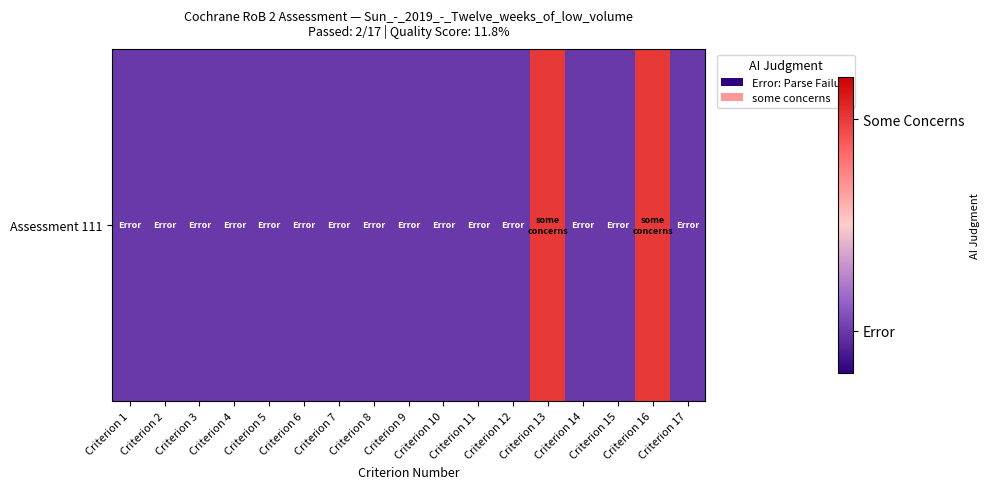

Reading left to right, transcribe all the data shown in this chart.

0	0	0	0	0	0	0	0	0	0	0	0	1	0	0	1	0